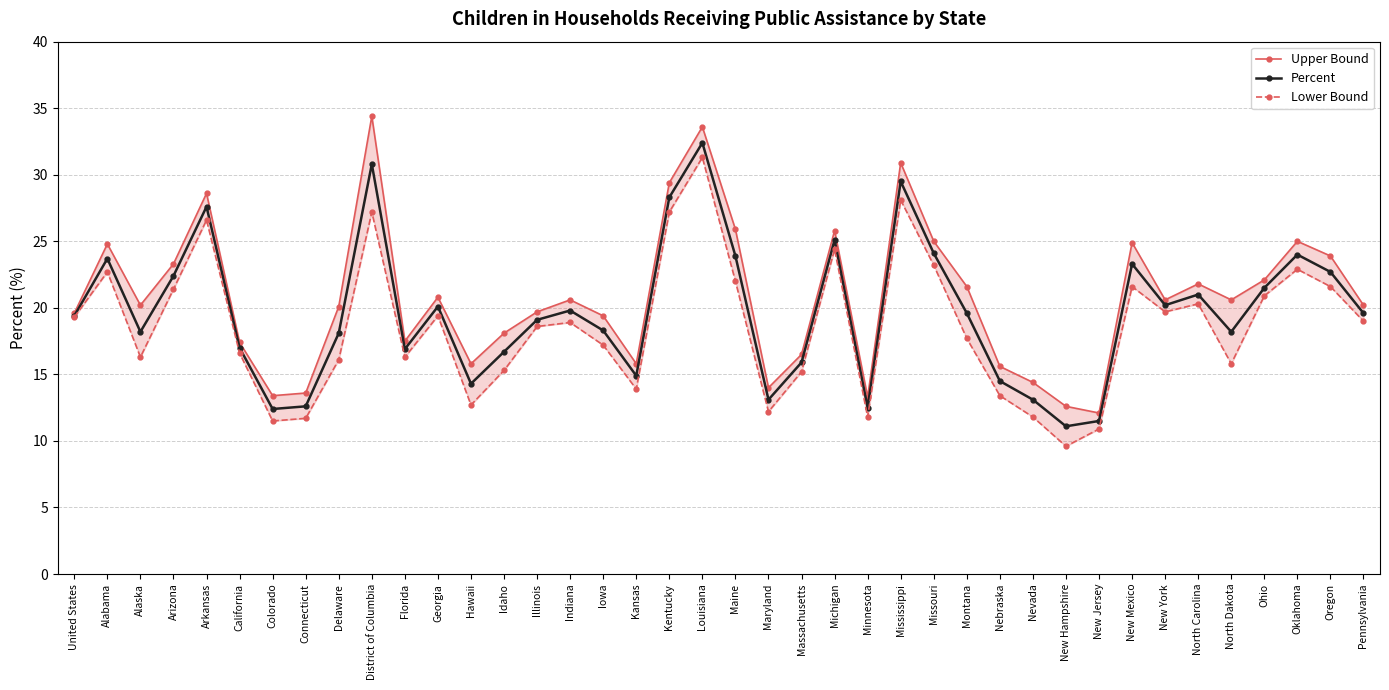

What is the average value of the Lower Bound series?

18.6